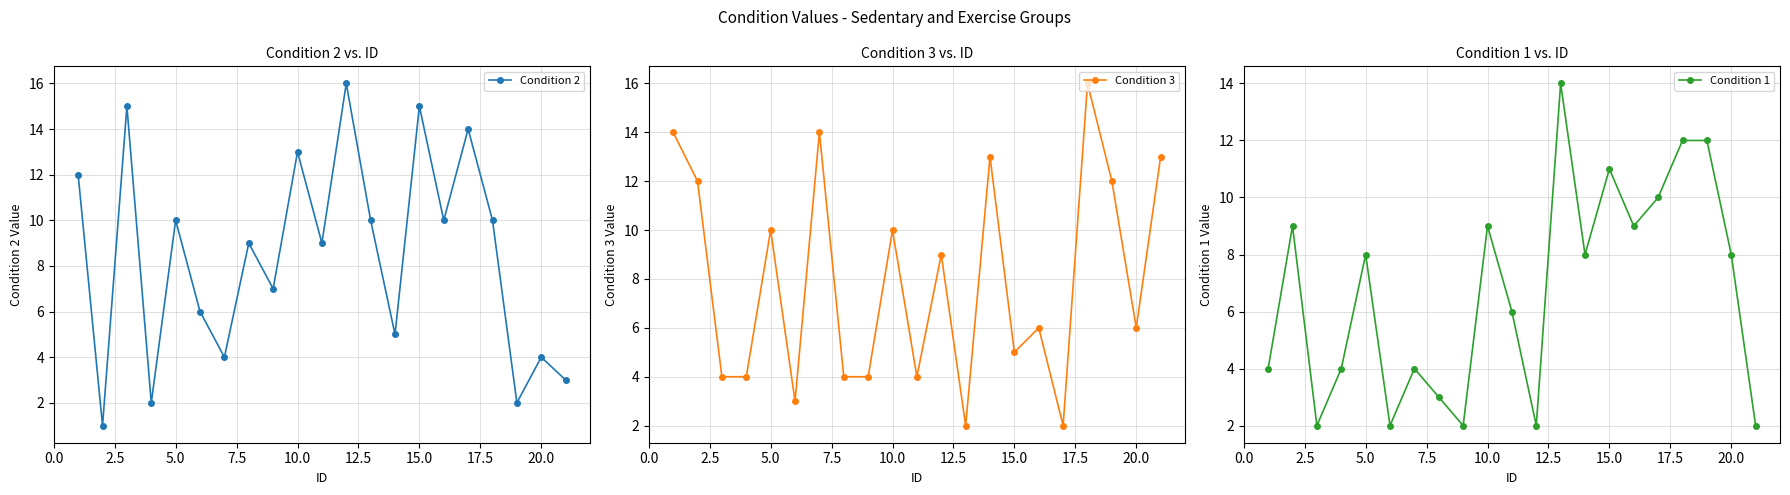

Which series has the widest spread of values?

Condition 2